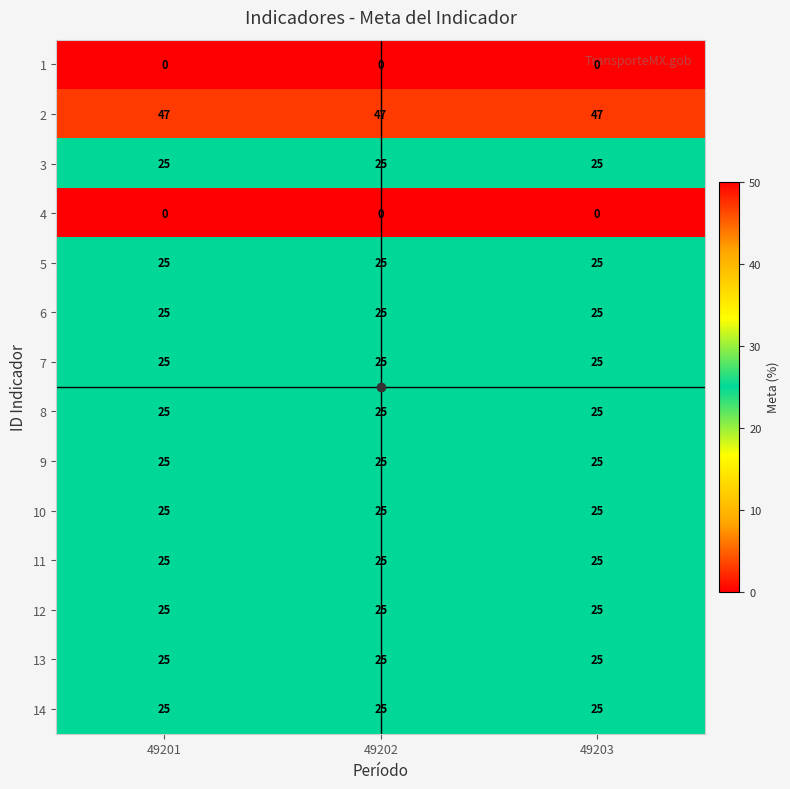

At how many categories does at least one series exceed 37?

3